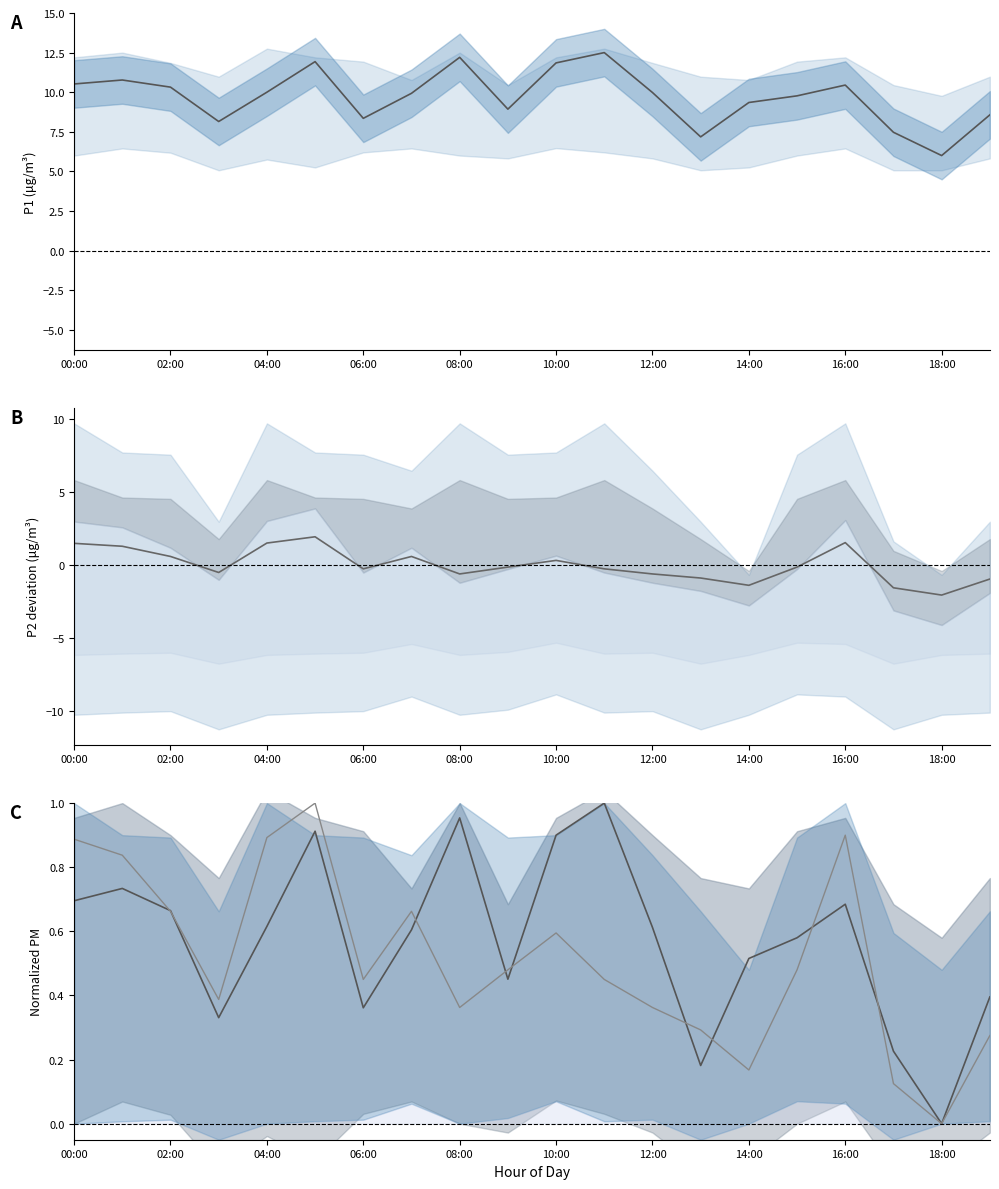

Is it true that P2 equals -2.3 at 14:00?

False